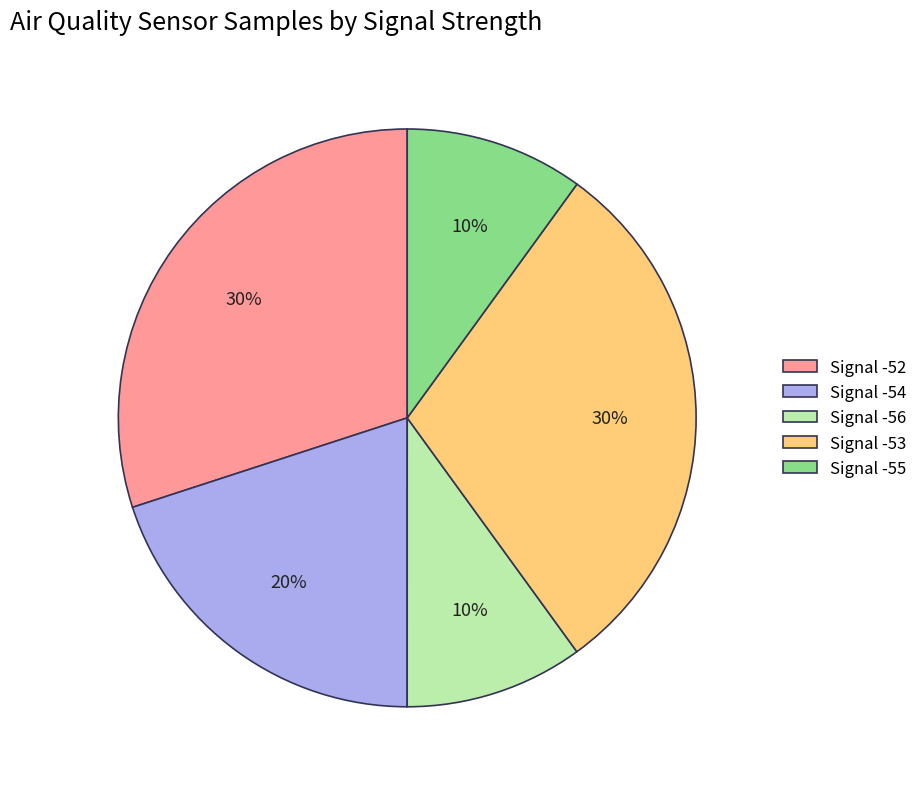

Is it true that Signal -55 is 1% of the pie?

False